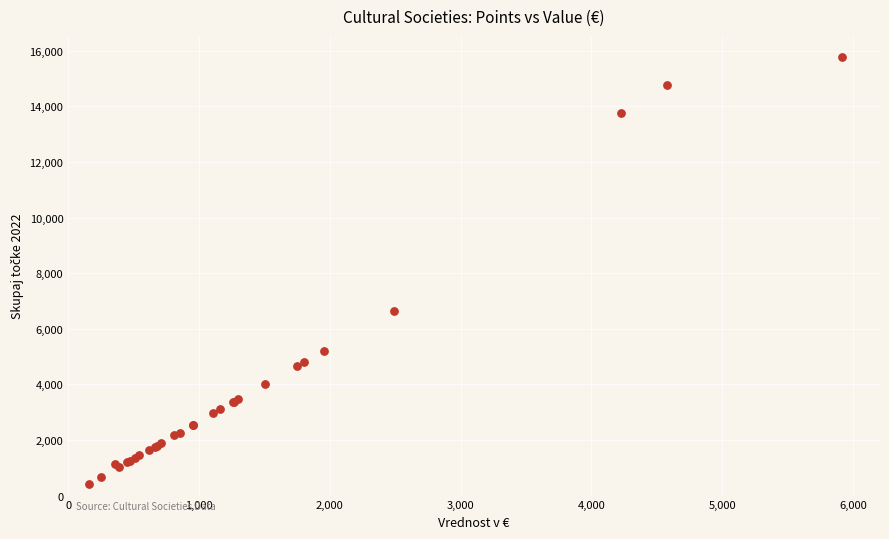

What Y value in the scatter plot is closest to 8095?

6646.0